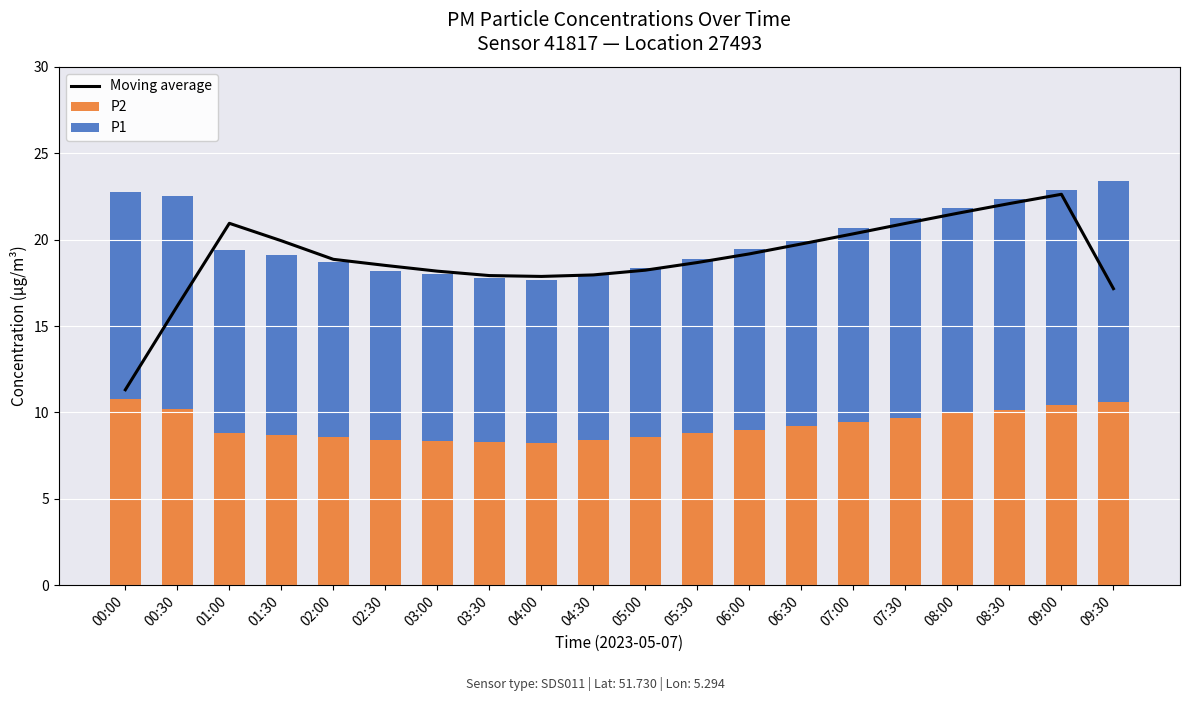

Which series has the largest total across all categories?

Moving average